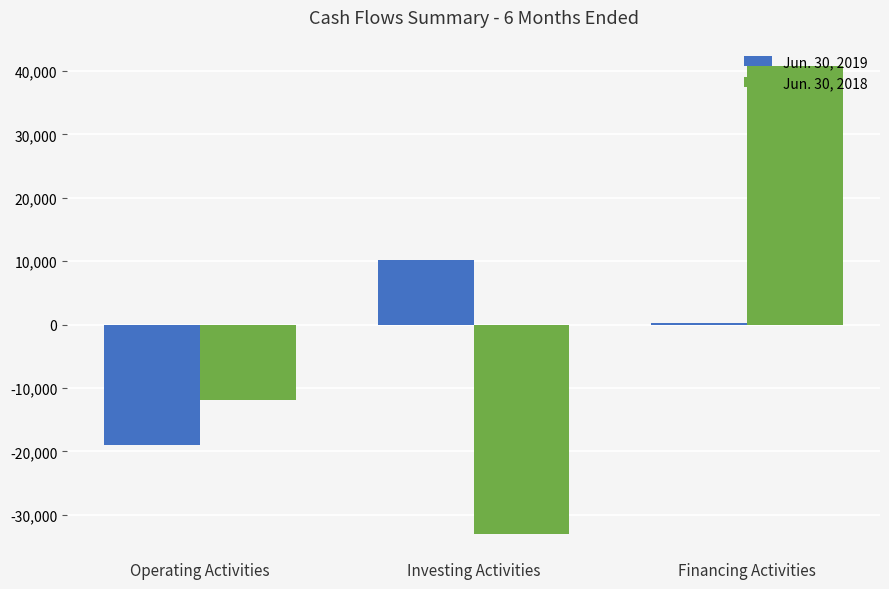

What is the greatest value displayed?

40812